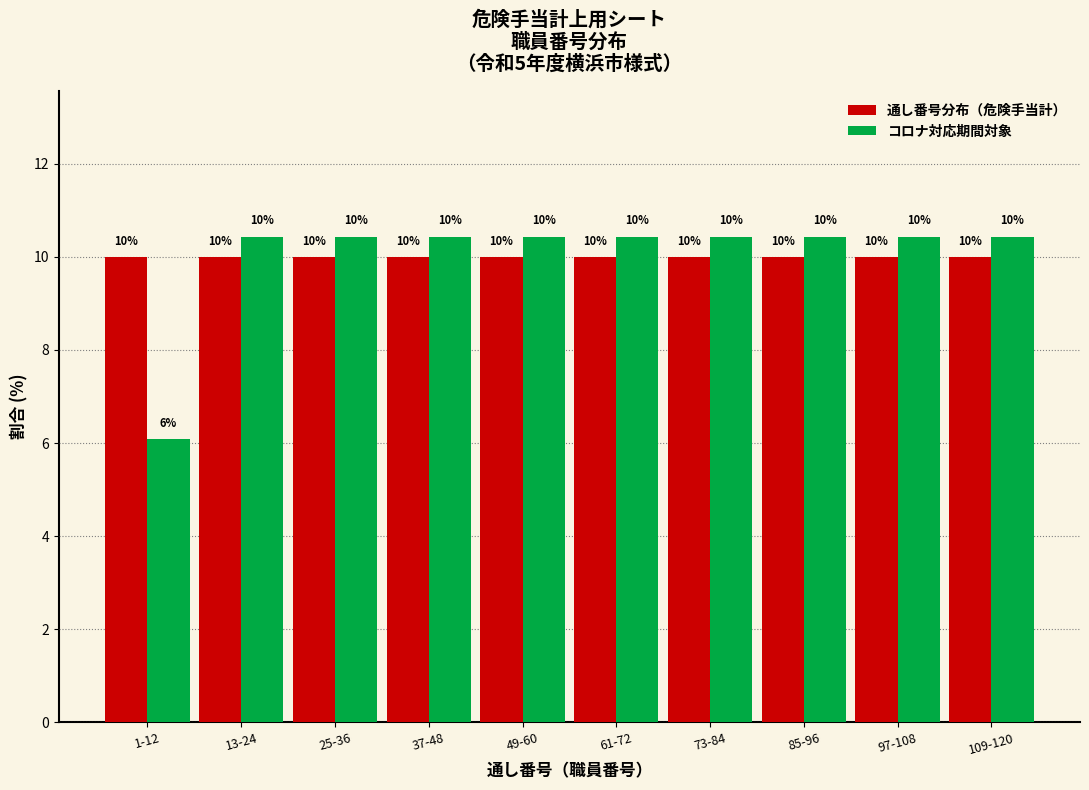

What is the smallest value displayed?

6.1